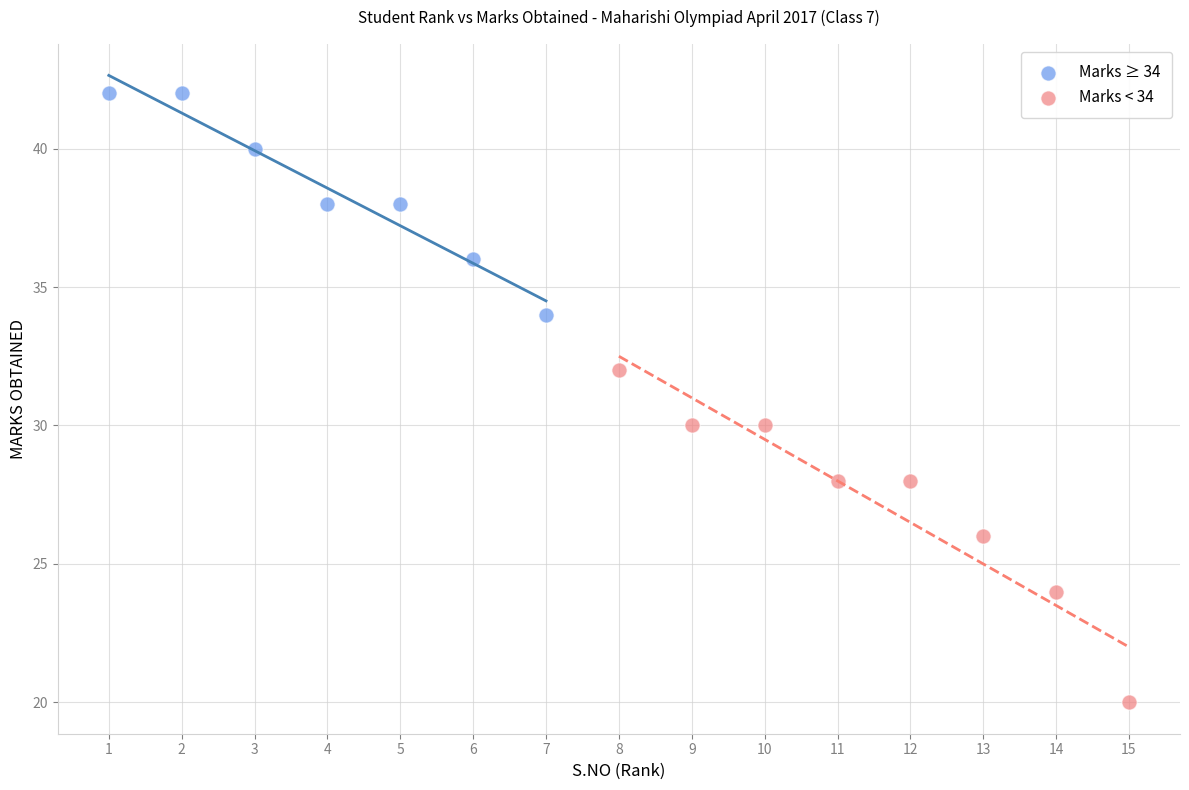

Which series contains the lowest Y value?

Marks < 34